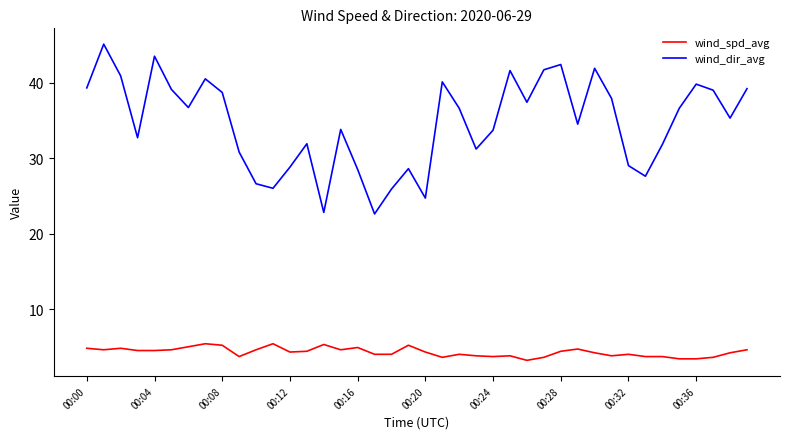

Which series has the widest spread of values?

wind_dir_avg